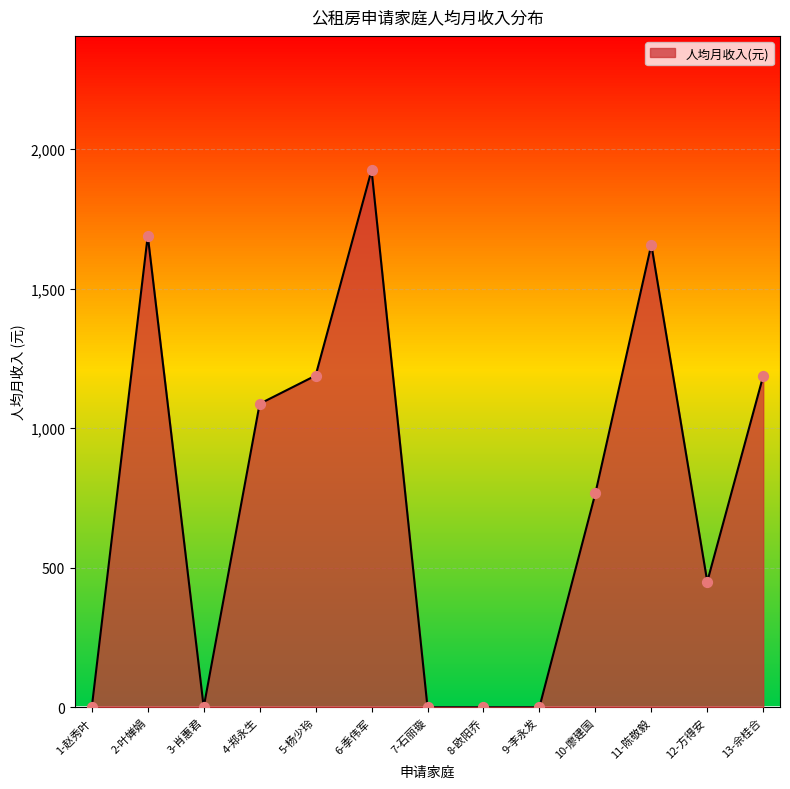

What is the change in value from 4-郑永生 to 11-陈敬毅?

+570.5